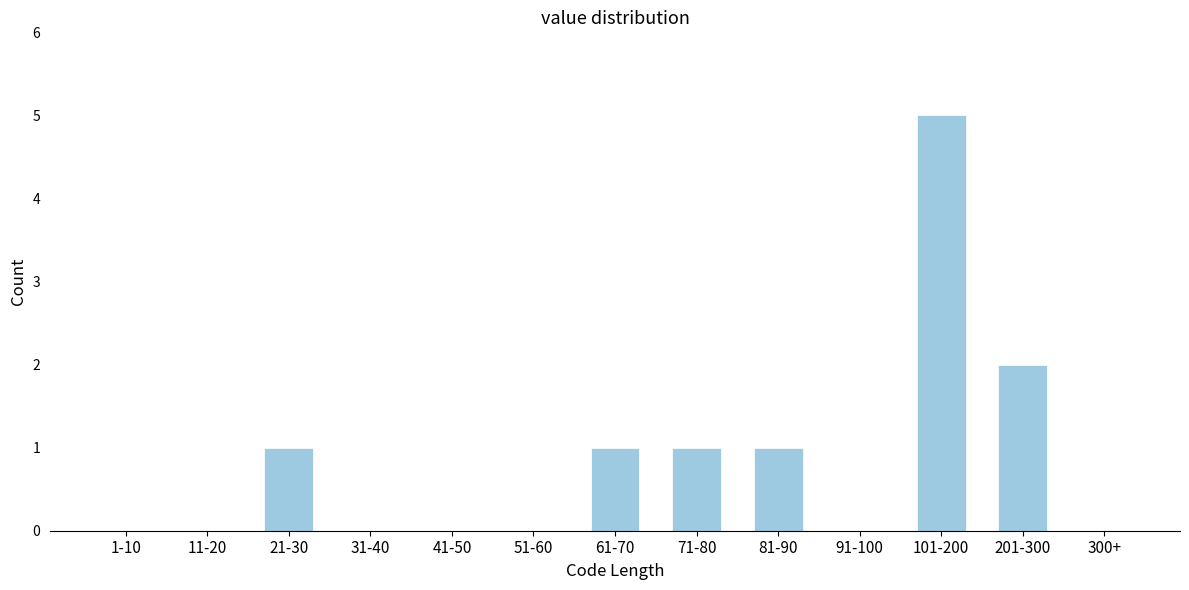

Reading left to right, list all the values displayed in this chart.

1-10=0	11-20=0	21-30=1	31-40=0	41-50=0	51-60=0	61-70=1	71-80=1	81-90=1	91-100=0	101-200=5	201-300=2	300+=0